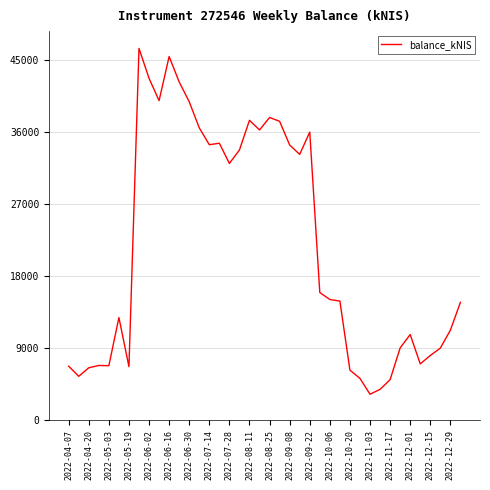

What is the difference between the maximum and minimum values?

43177.2